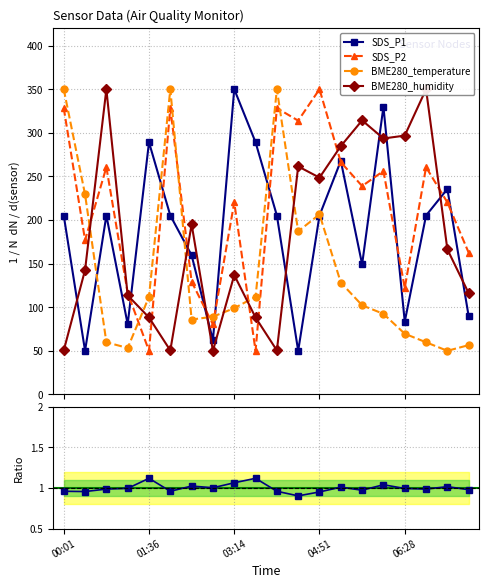

What is the value of the SDS_P2 point at the 19th from the left?

220.2